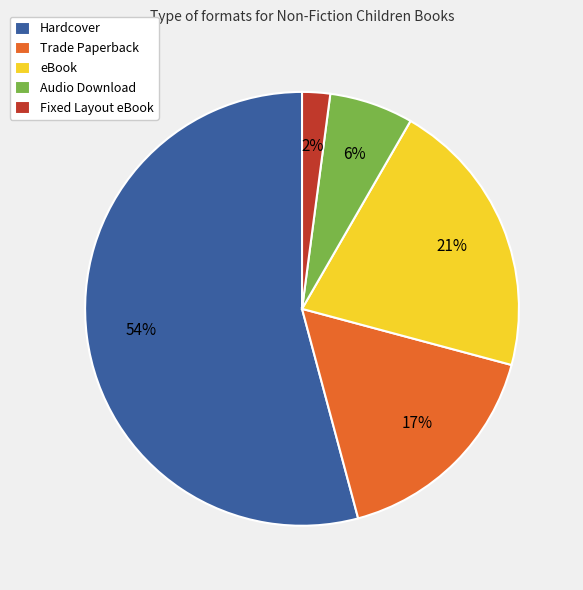

To the nearest percent, what portion does Trade Paperback represent?

17%